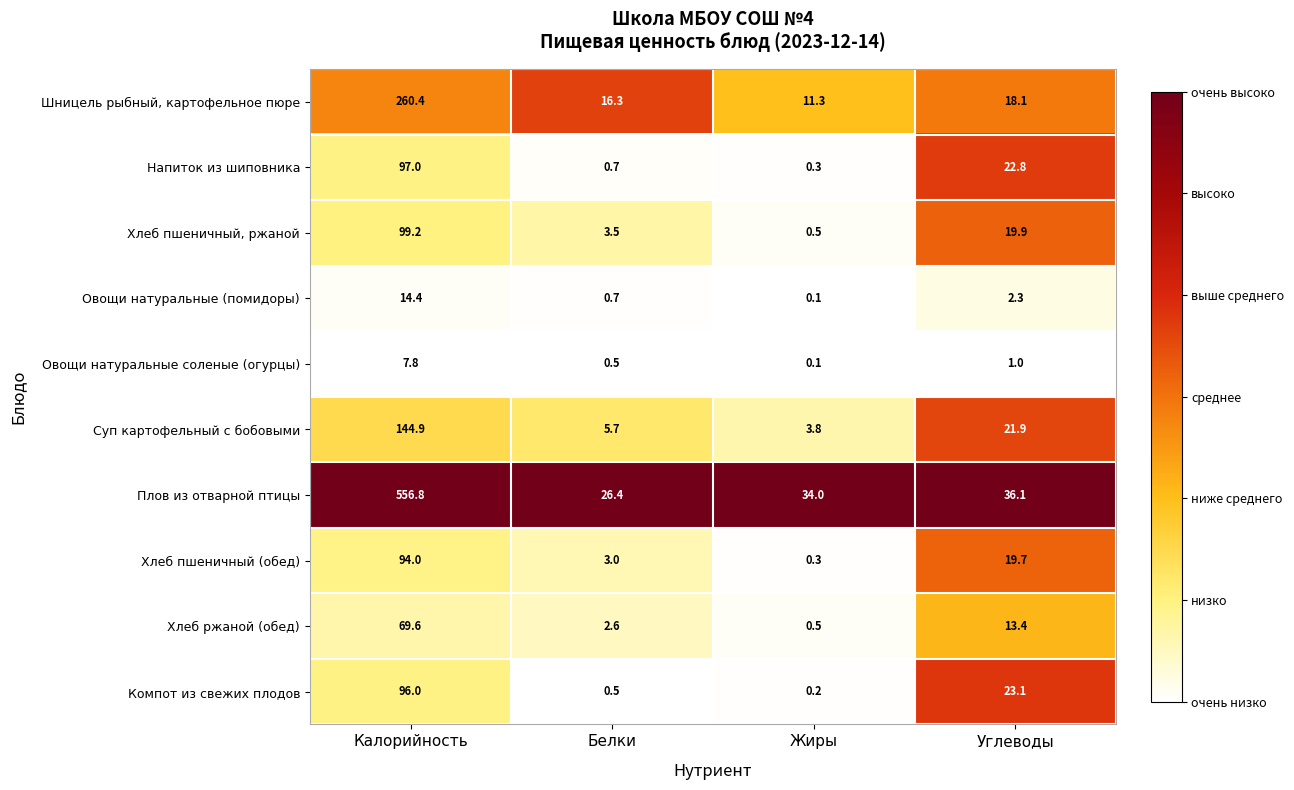

Is it true that Плов из отварной птицы equals 36.1 at Углеводы?

True